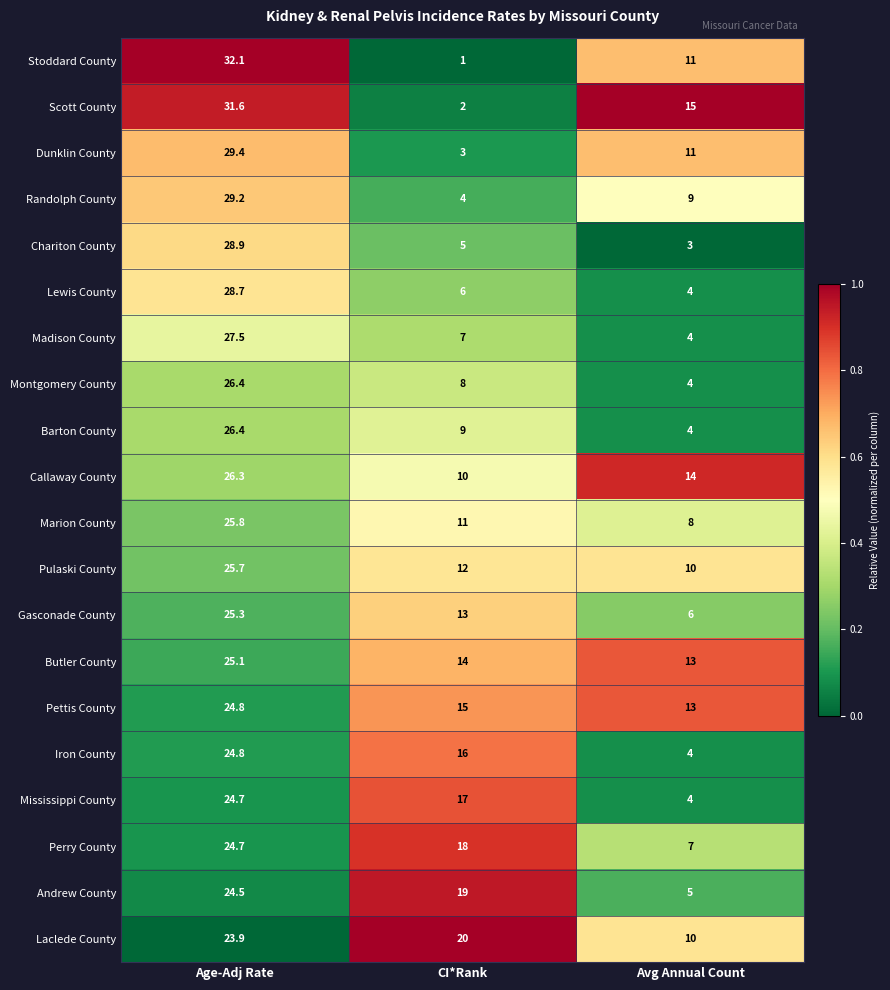

The value of Montgomery County at Avg Annual Count is 4.0. True or false?

True